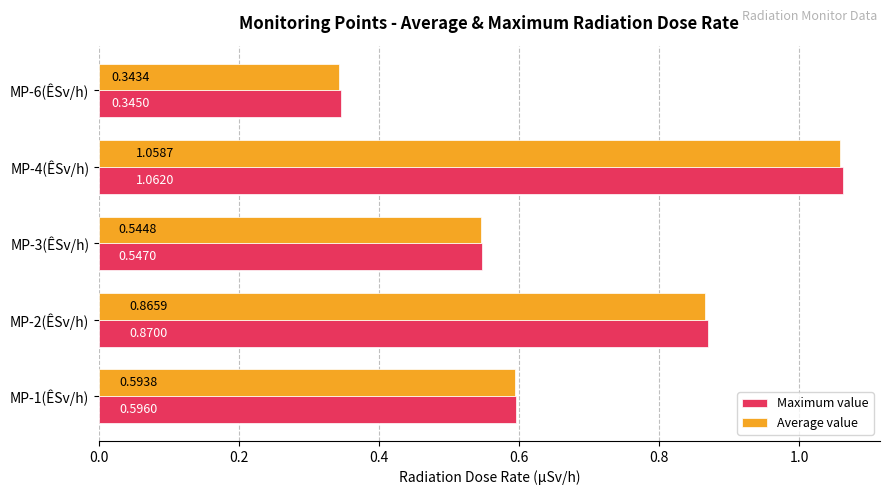

What is the average value of the Maximum value series?

0.7